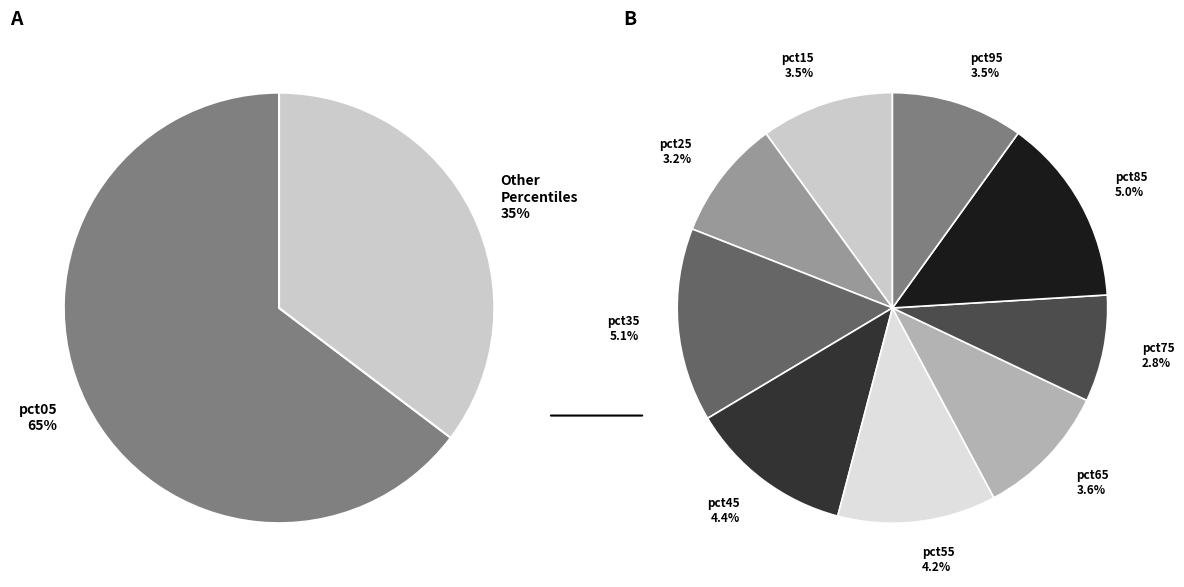

How many segments does this pie chart have?

10